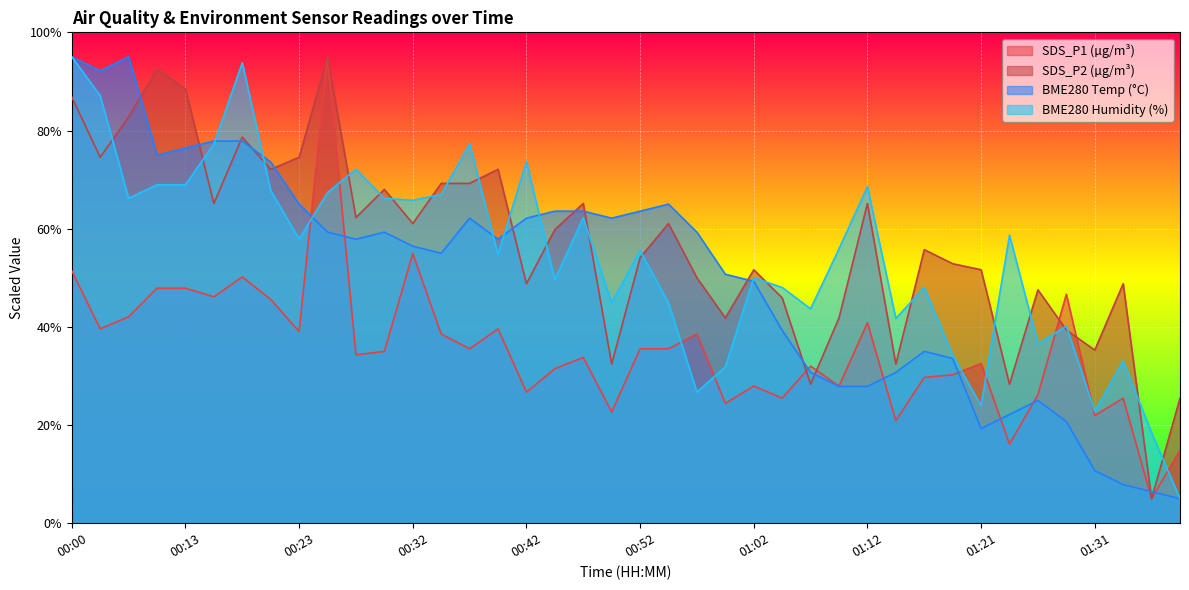

What is the label of the 3rd point from the right?

01:34